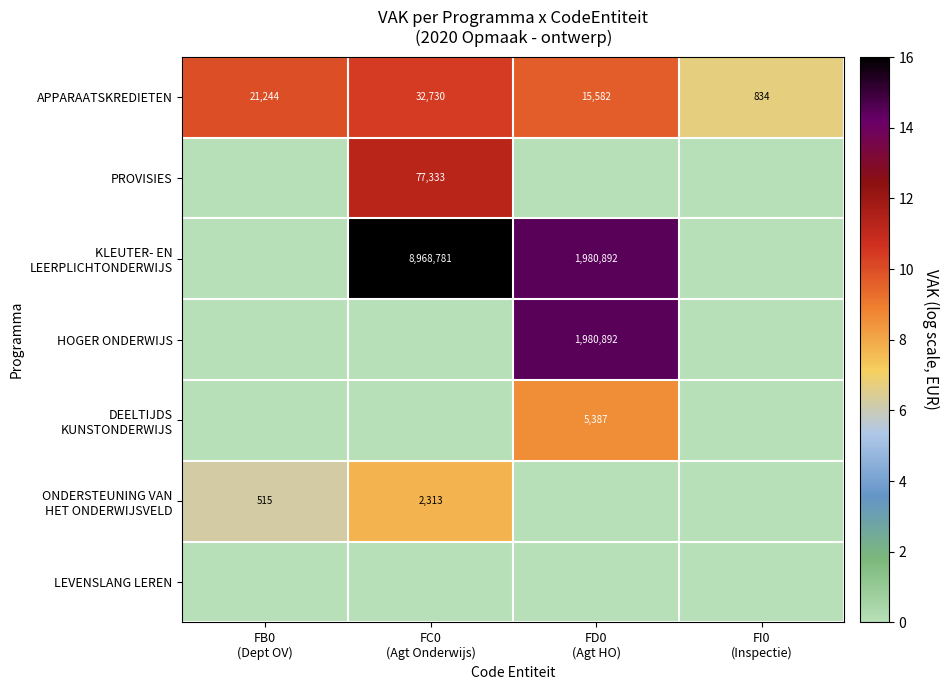

What is the difference between the second highest and second lowest values in the APPARAATSKREDIETEN series?

5662